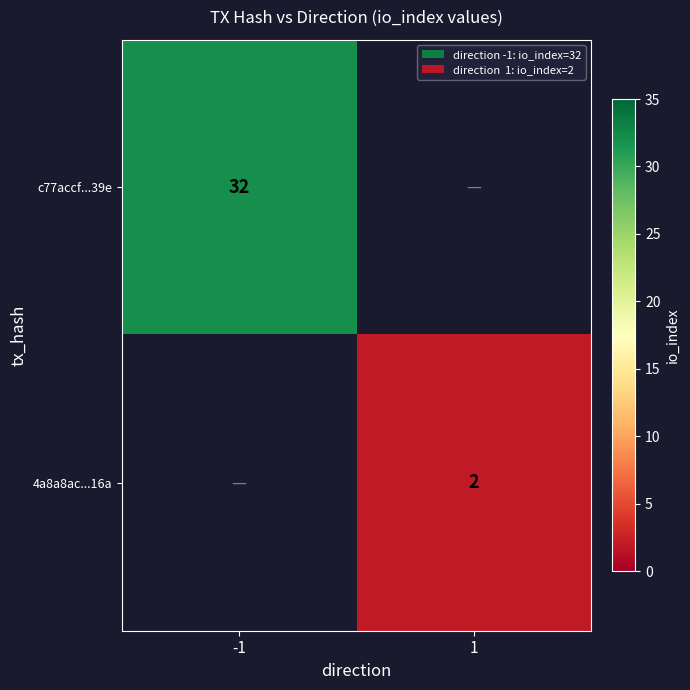

True or false: 4a8a8ac...16a has a value of 1.4 at 1.

False